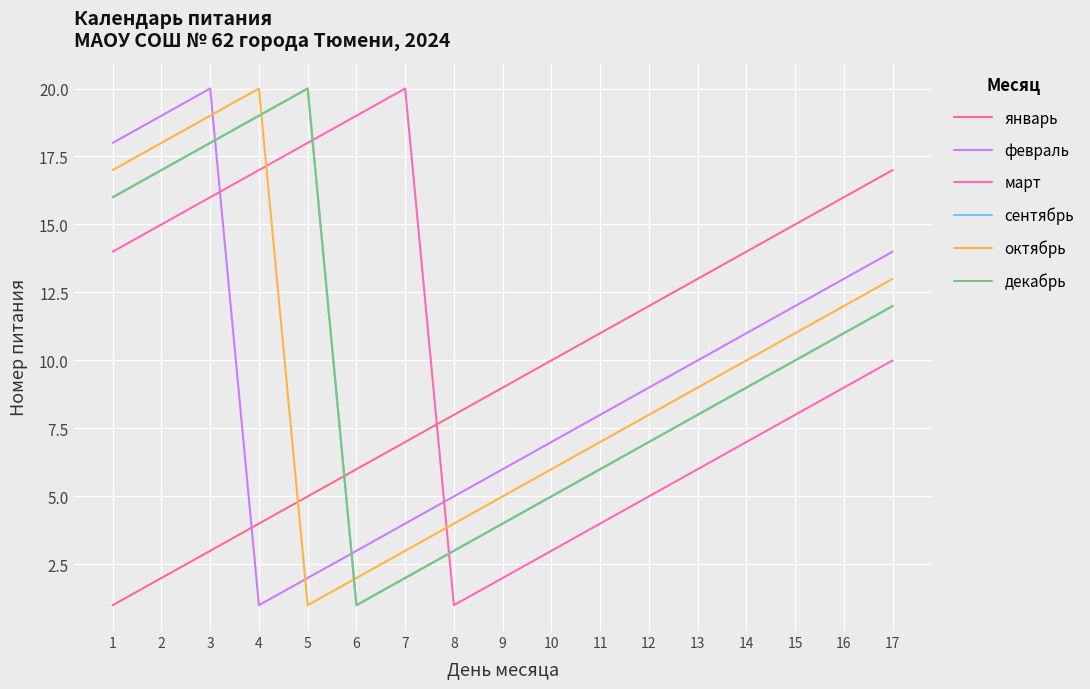

What is the value of the январь point at the 5th from the left?

5